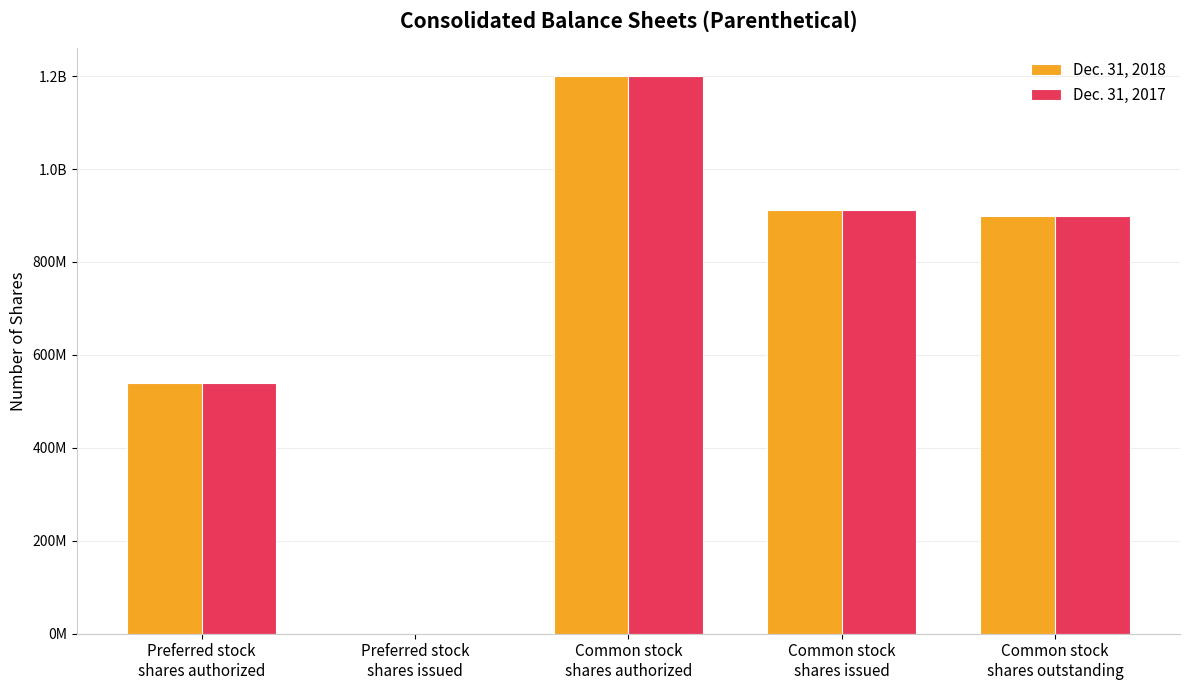

Are the bars grouped side by side (vs. stacked)?

Yes